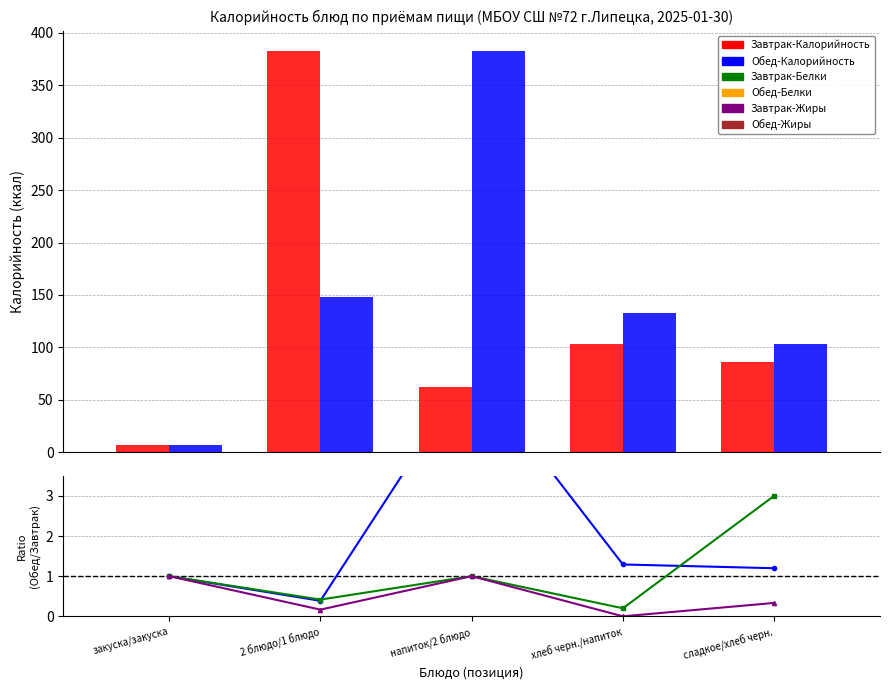

What is the total value across all series at 2 блюдо/1 блюдо?

532.0